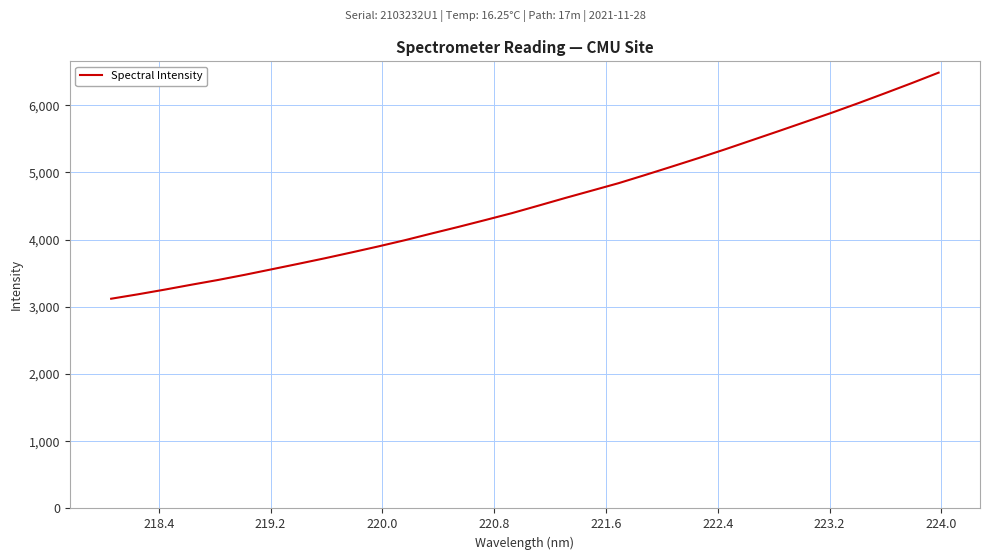

What is the difference between the second highest and second lowest values?

3143.4